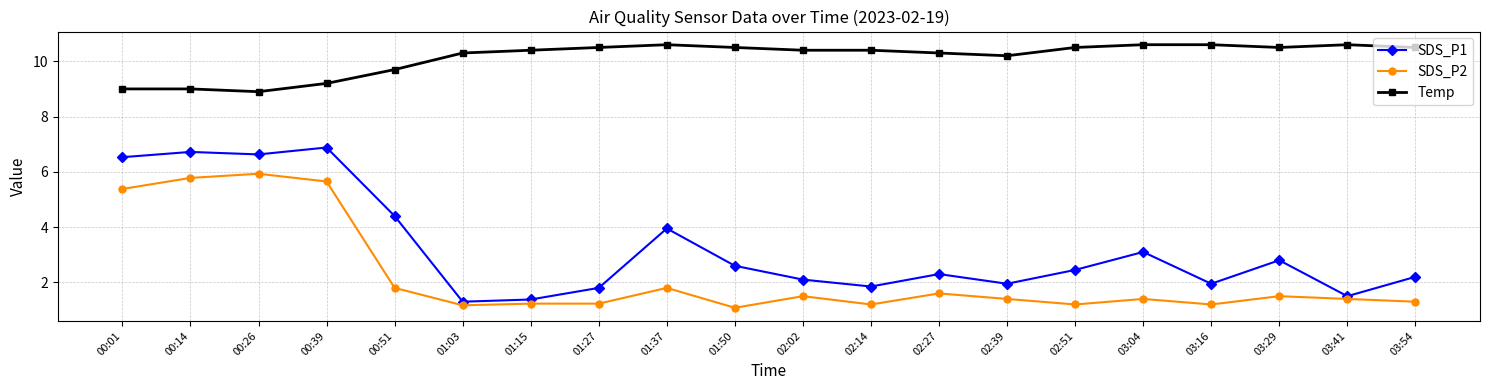

True or false: Temp and SDS_P2 intersect in this chart.

False